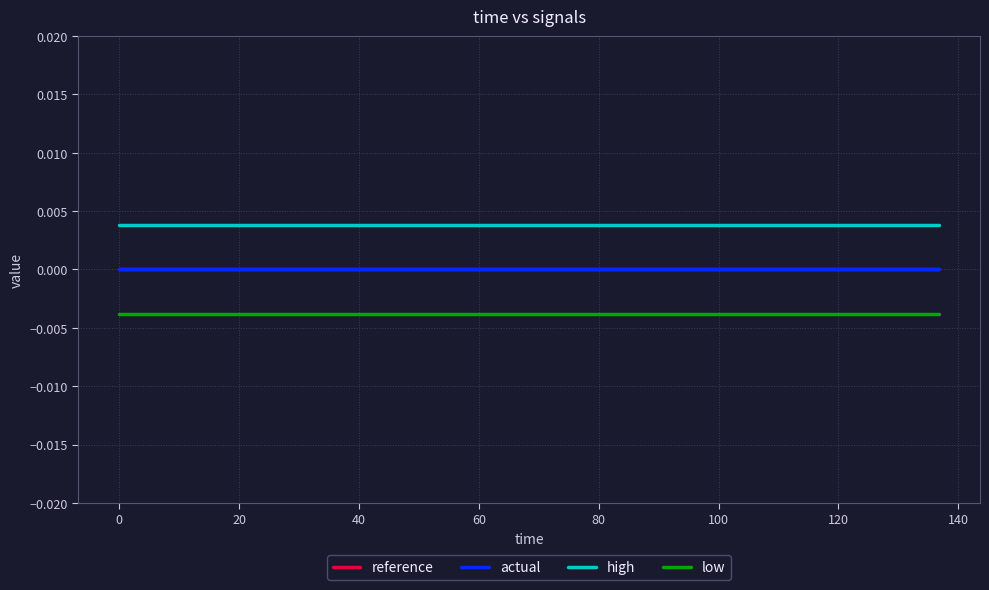

Is this an area chart (filled region under the line)?

No